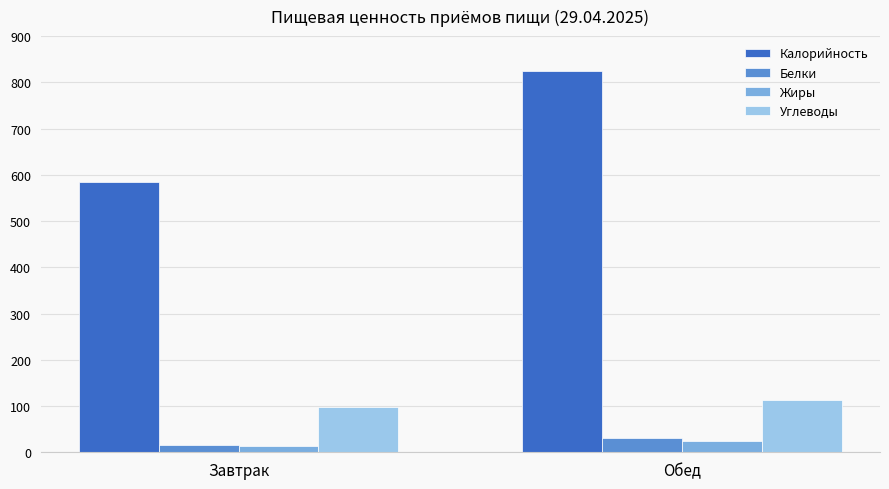

Reading left to right, list all the values displayed in this chart.

Калорийность: 584.9	824.6
Белки: 15.0	30.2
Жиры: 14.2	24.1
Углеводы: 97.5	113.6